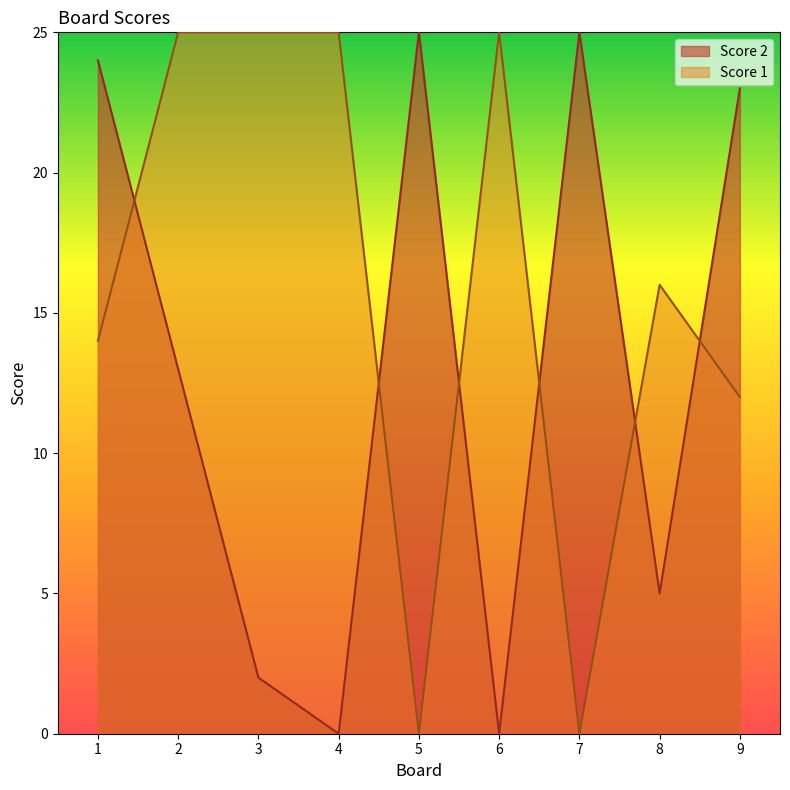

After their last crossing, which series has the higher values: Score 2 or Score 1?

Score 2